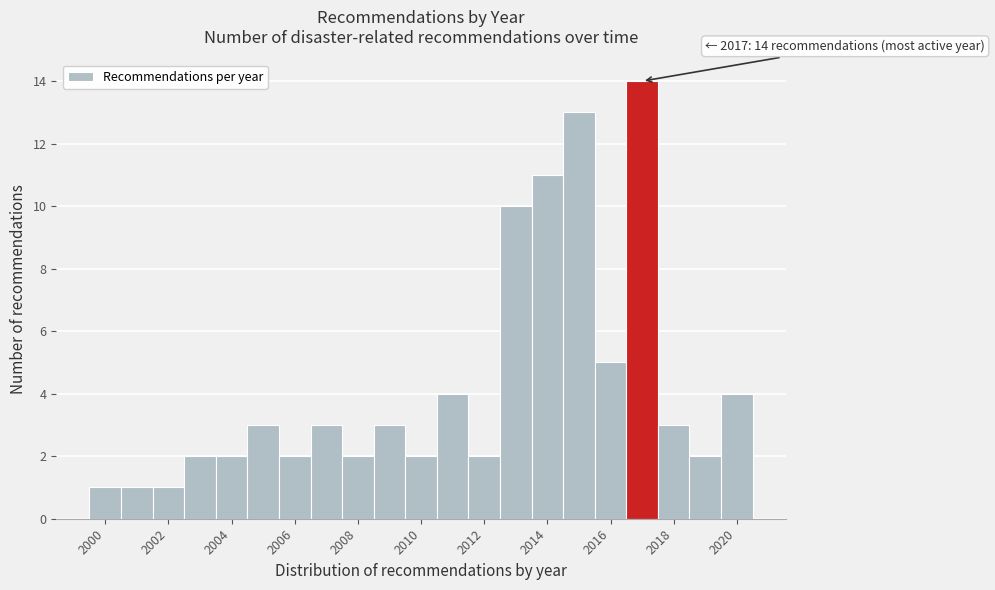

Over which range of the x-axis is the bar tallest?

2016.5 to 2017.5